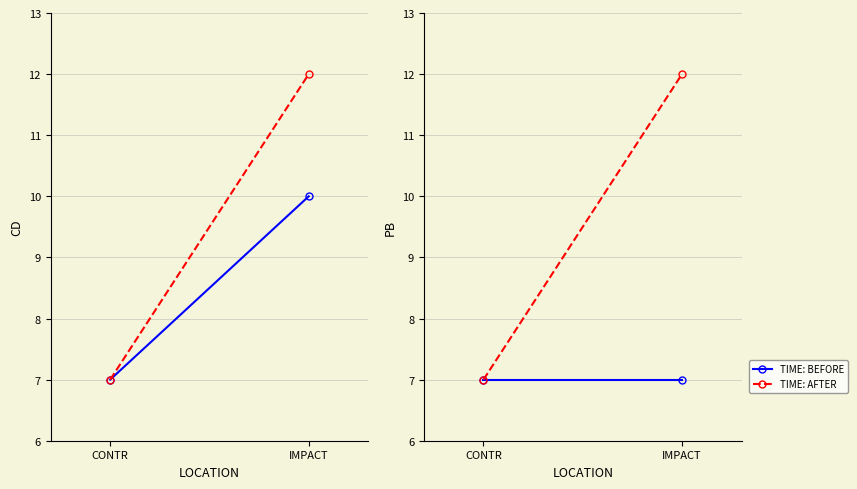

What is the sum of the TIME: BEFORE values at CONTR and IMPACT?

14